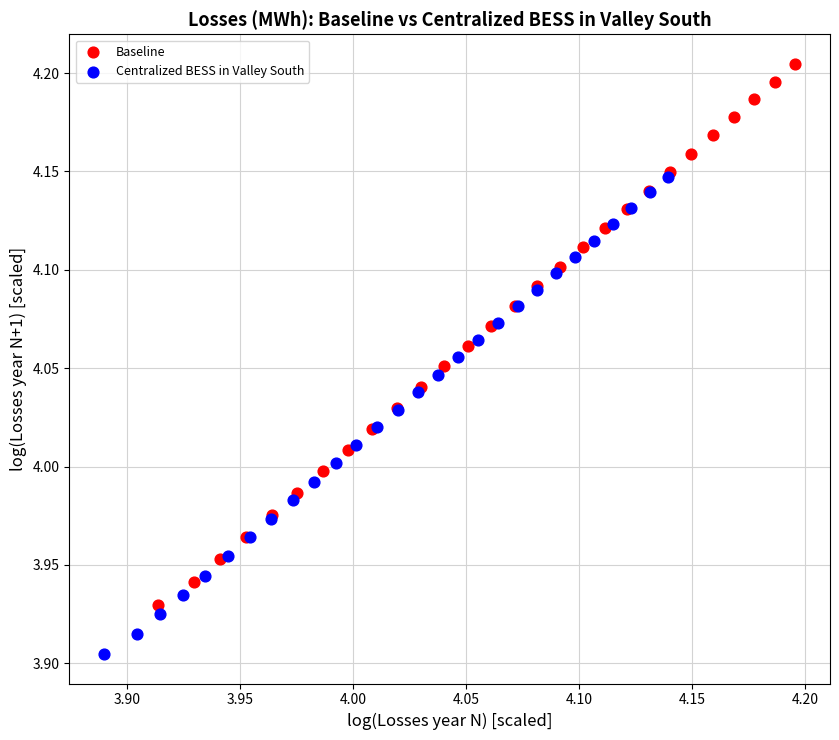

What are all the series names shown in the legend?

Baseline, Centralized BESS in Valley South